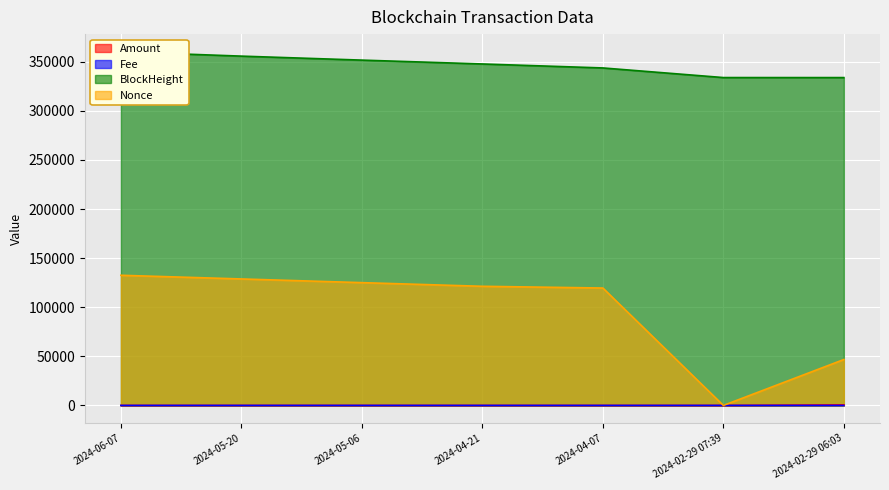

Reading left to right, extract all data points from this chart.

Amount: 2024-06-07=4.4	2024-05-20=3.7	2024-05-06=4.8	2024-04-21=4.4	2024-04-07=3.5	2024-02-29 07:39=0.0	2024-02-29 06:03=608.9
Fee: 2024-06-07=0.0	2024-05-20=0.0	2024-05-06=0.0	2024-04-21=0.0	2024-04-07=0.0	2024-02-29 07:39=0.0	2024-02-29 06:03=0.2
BlockHeight: 2024-06-07=360150.0	2024-05-20=355737.0	2024-05-06=351675.0	2024-04-21=347751.0	2024-04-07=343701.0	2024-02-29 07:39=333908.0	2024-02-29 06:03=333887.0
Nonce: 2024-06-07=132556.0	2024-05-20=128812.0	2024-05-06=125058.0	2024-04-21=121329.0	2024-04-07=119567.0	2024-02-29 07:39=0.0	2024-02-29 06:03=46775.0